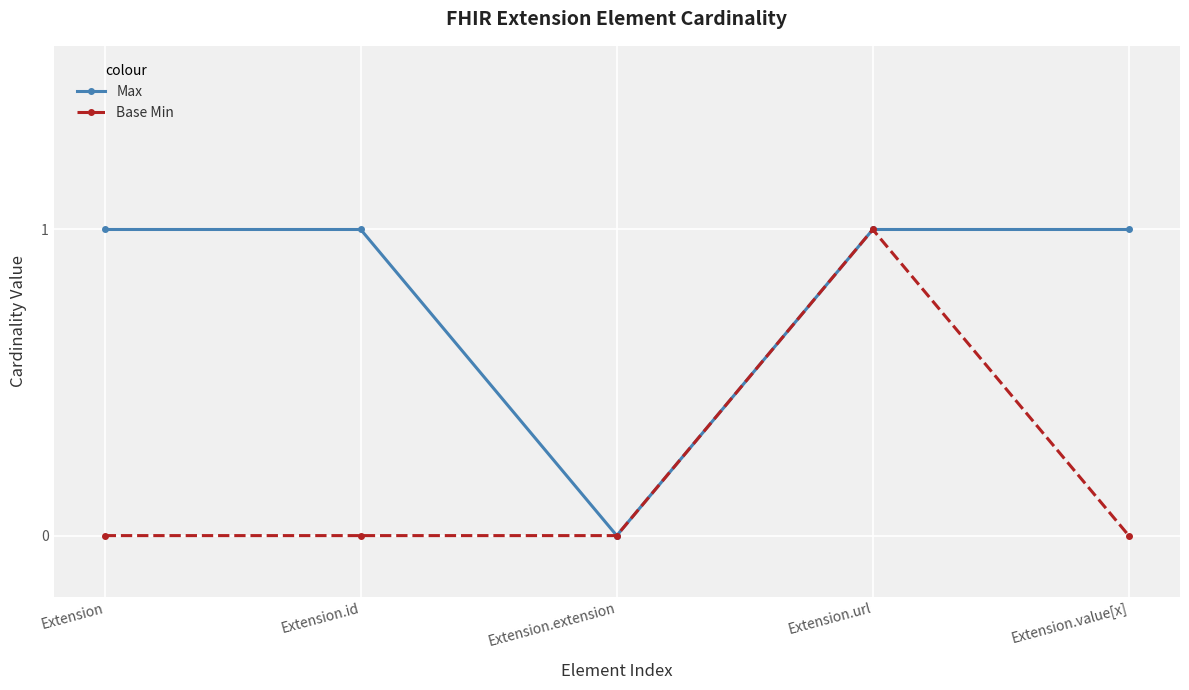

At which label is Max closest to 0?

Extension.extension